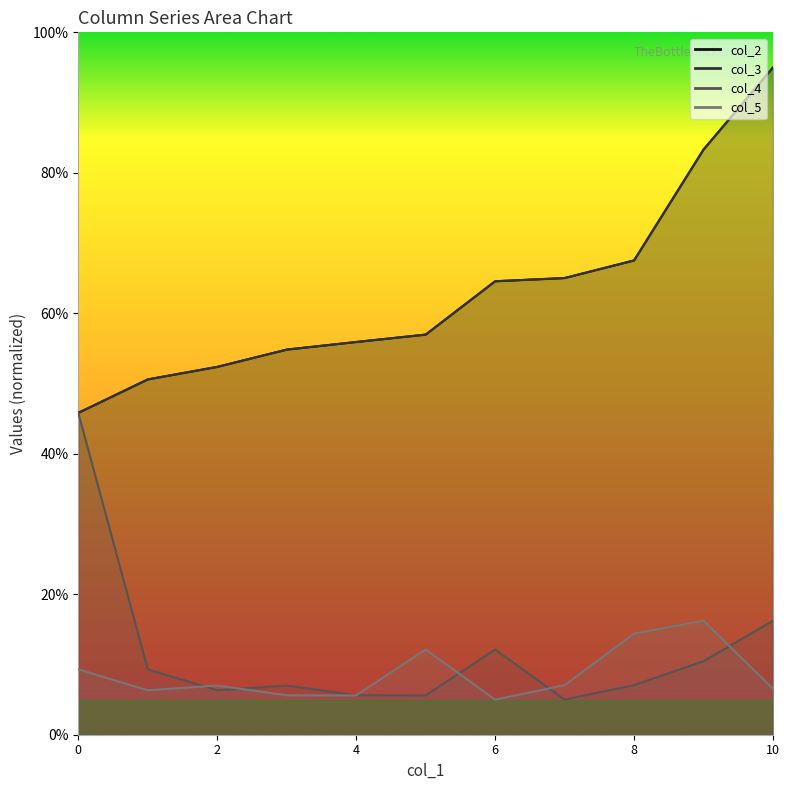

Between 10 and 2, which is larger?

10